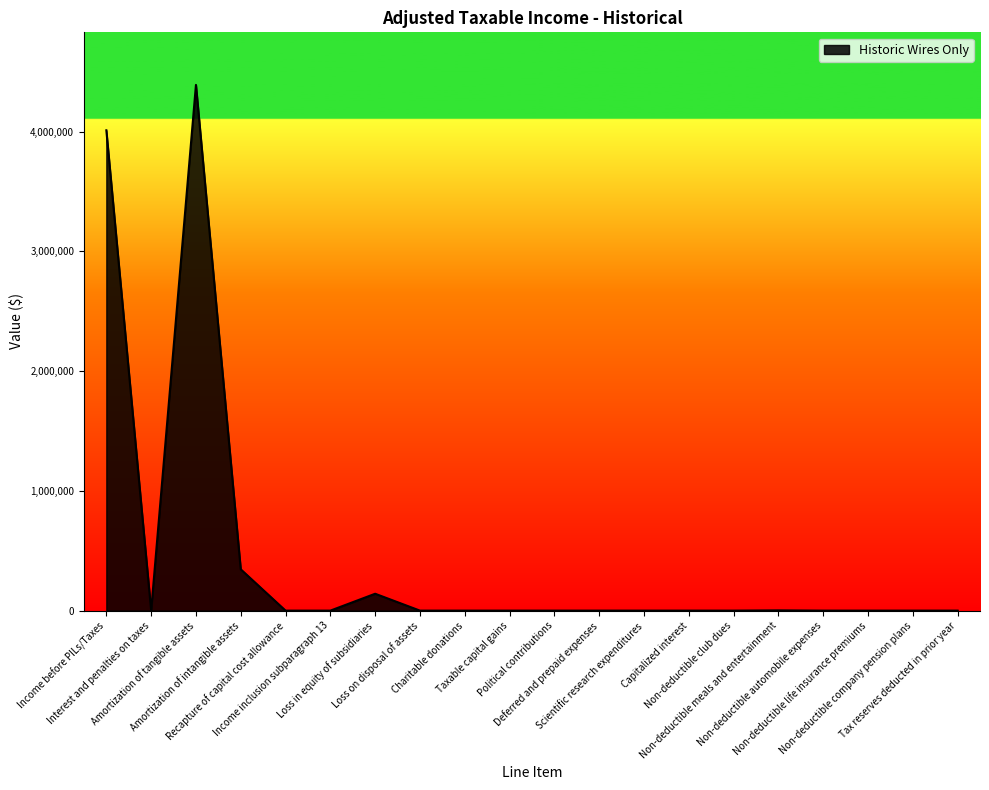

What is the greatest value displayed?

4391144.1